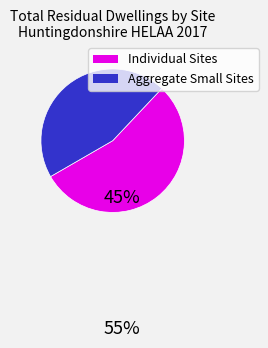

Is there a majority slice in this chart?

Yes